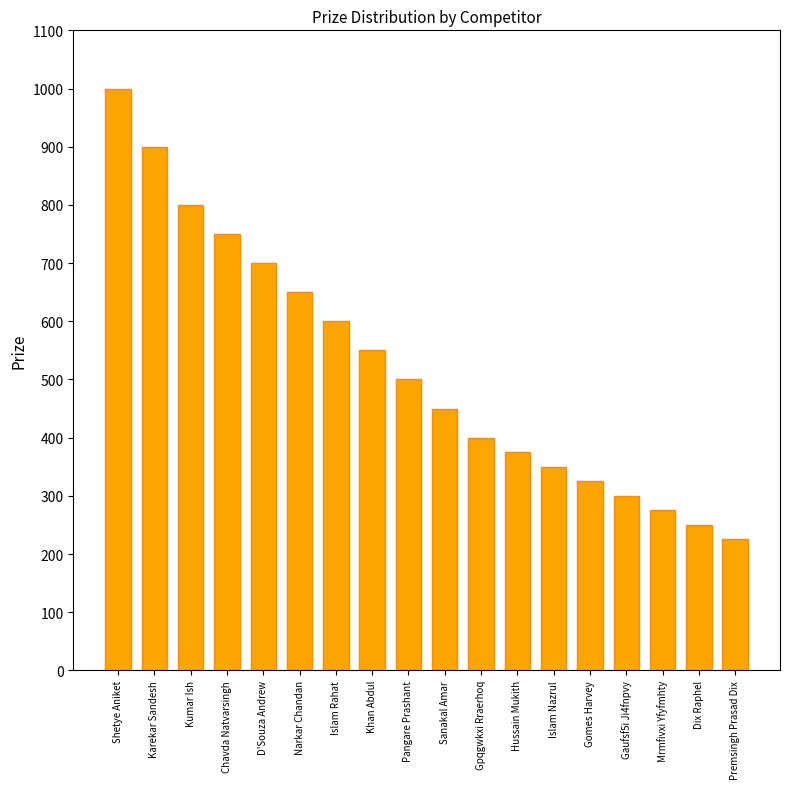

What is the change in value from Kumar Ish to Premsingh Prasad Dix?

-575